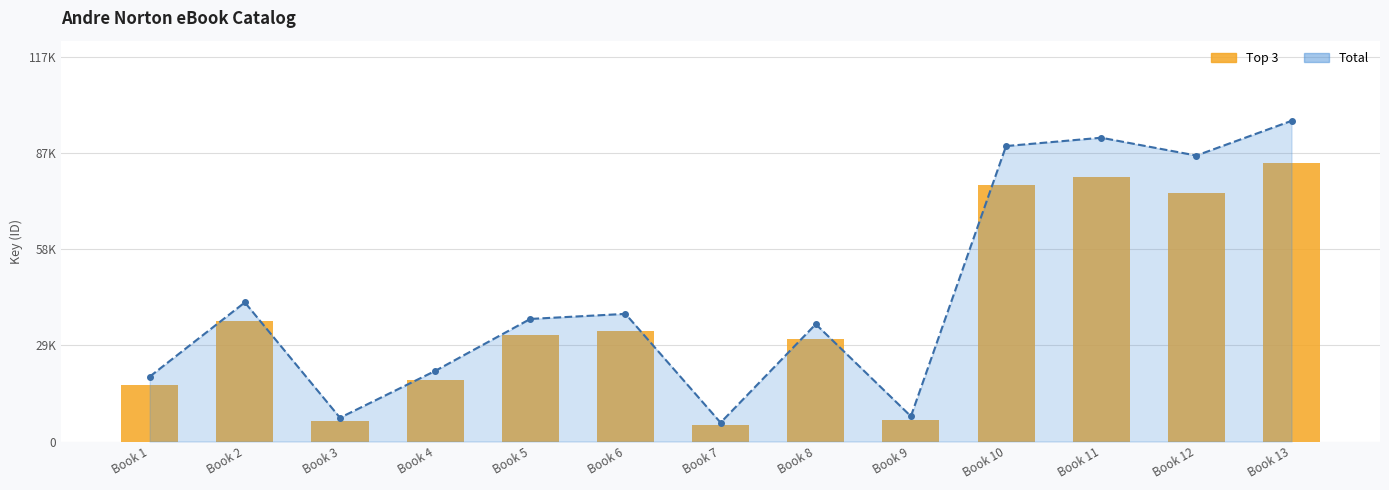

Which category has the lowest value across all series?

Book 7